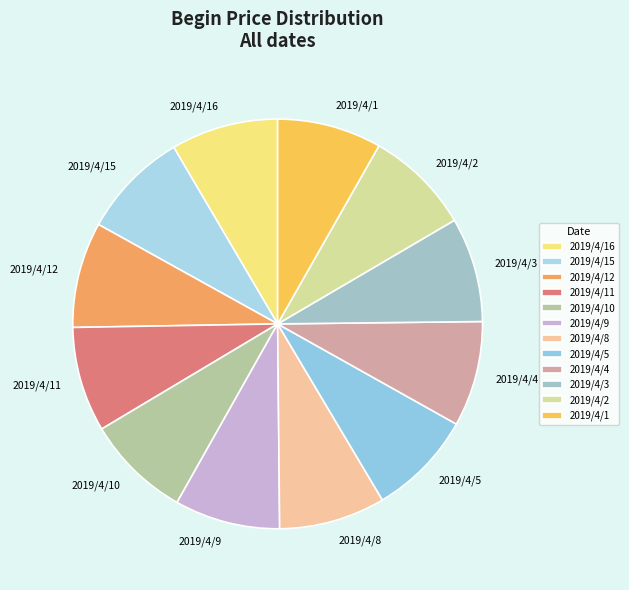

Does any single category account for the majority?

No